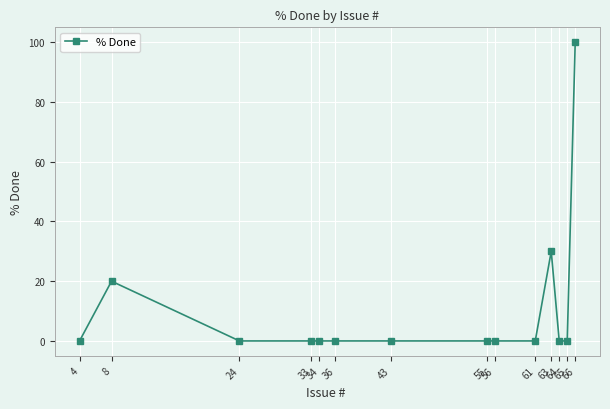

What is the greatest value displayed?

100